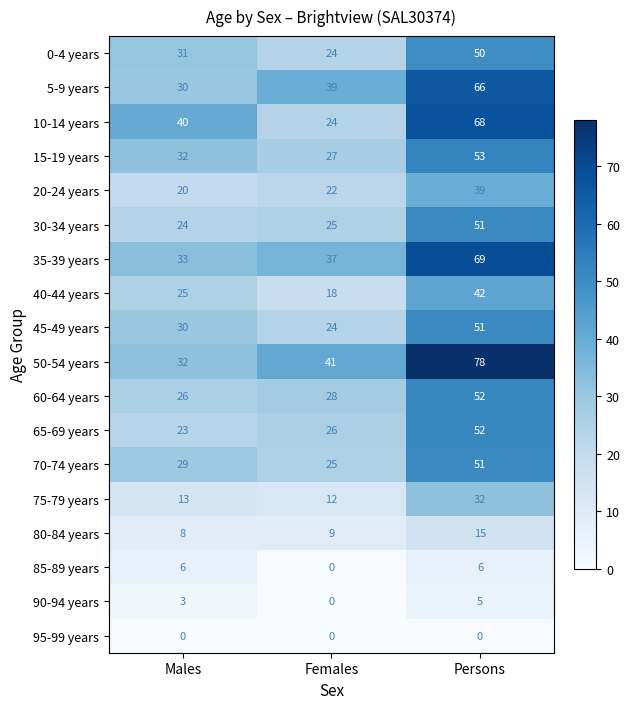

At how many categories does at least one series exceed 5?

3